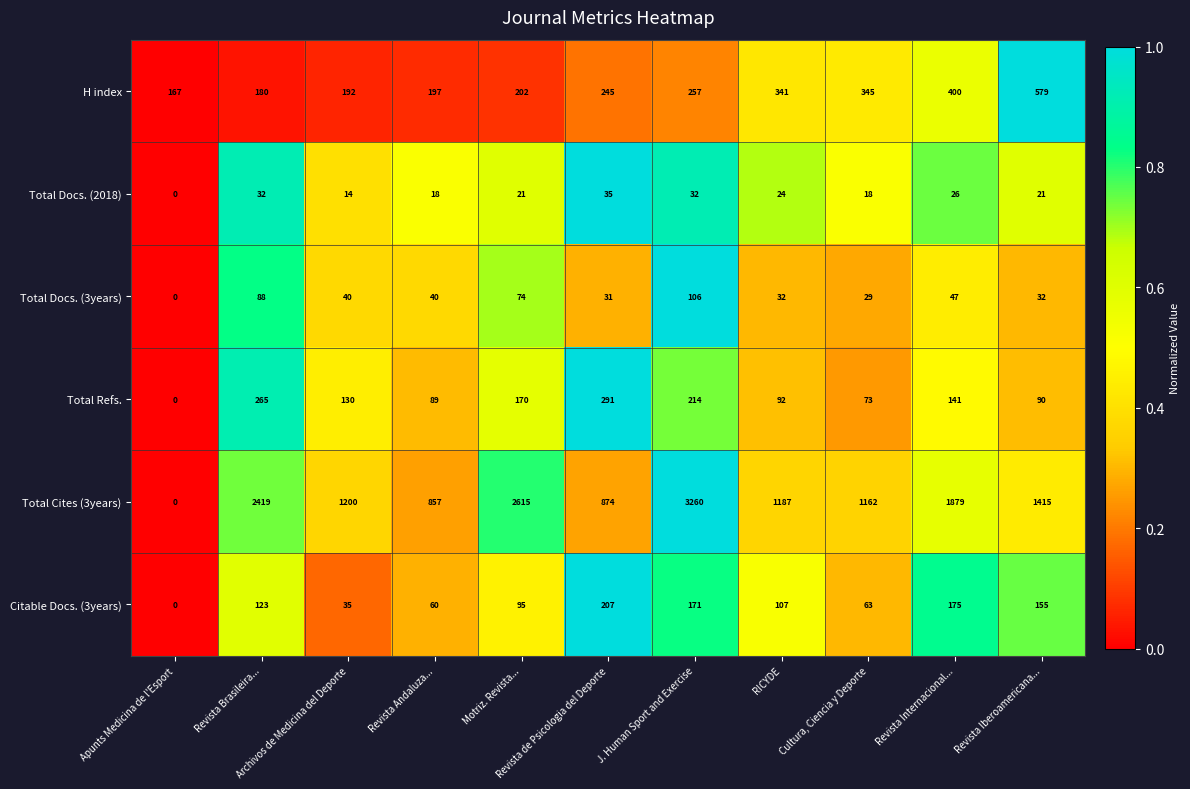

What is the difference between the maximum and minimum values in the Total Docs. (3years) series?

106